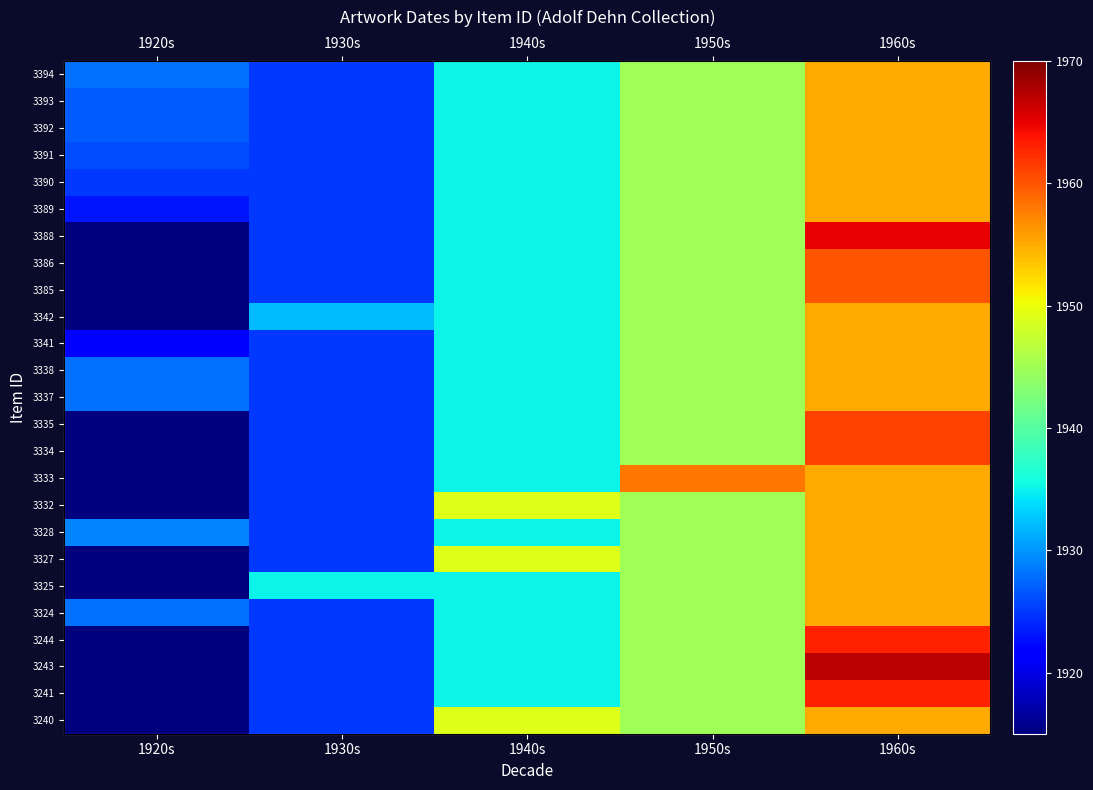

What is the spread (max minus min) of values at 1930s?

10